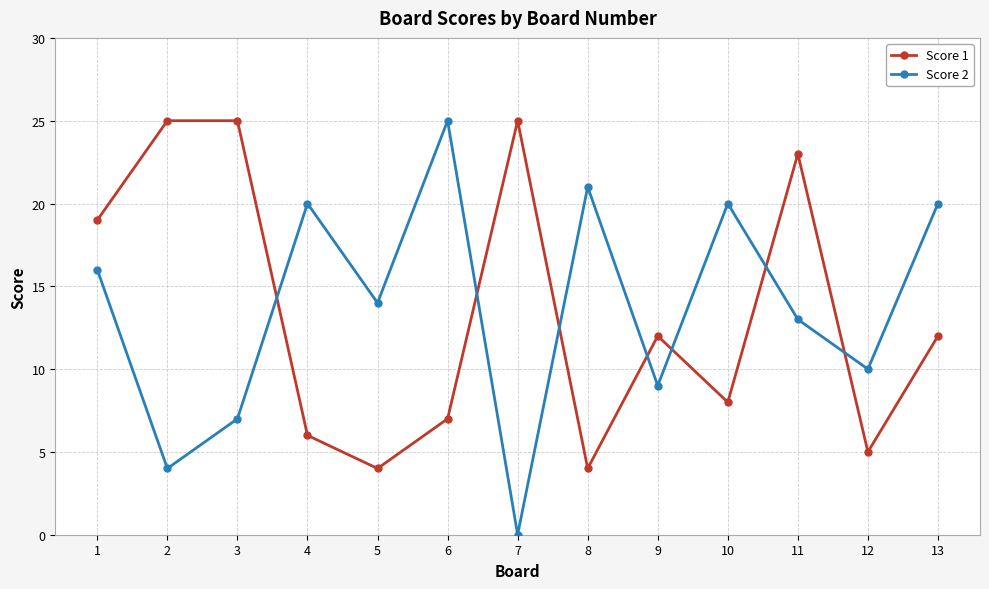

Reading left to right, what are all the values shown in this chart?

Score 1: 19	25	25	6	4	7	25	4	12	8	23	5	12
Score 2: 16	4	7	20	14	25	0	21	9	20	13	10	20